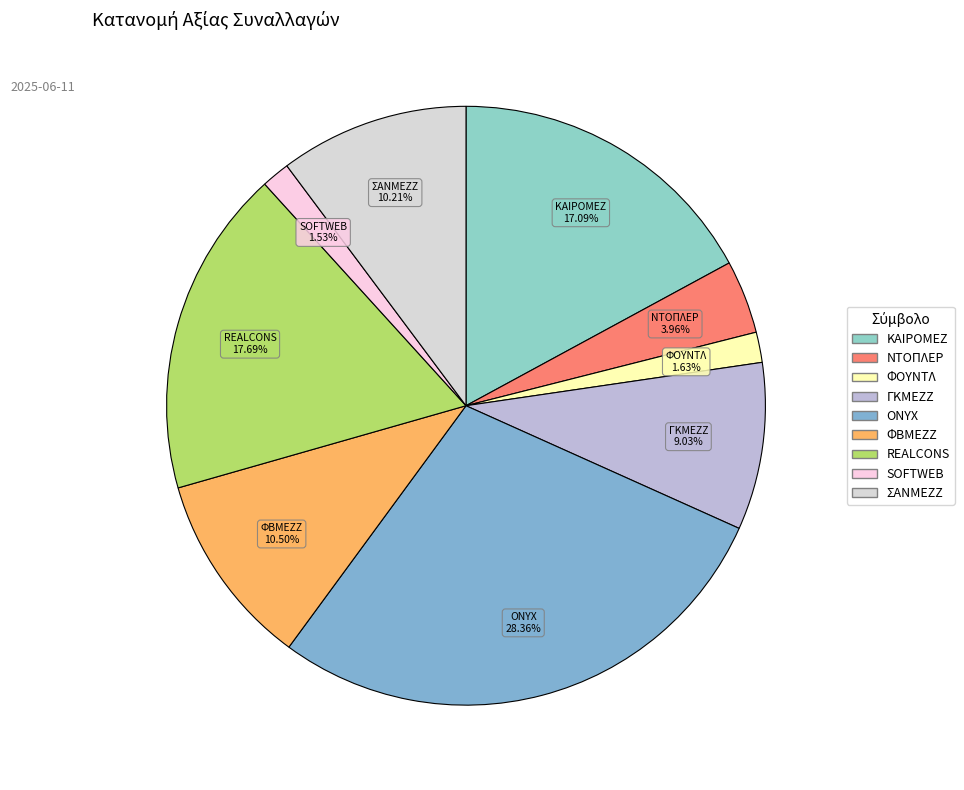

How much of the chart is everything except ΦΒΜΕΖΖ?

89.5%